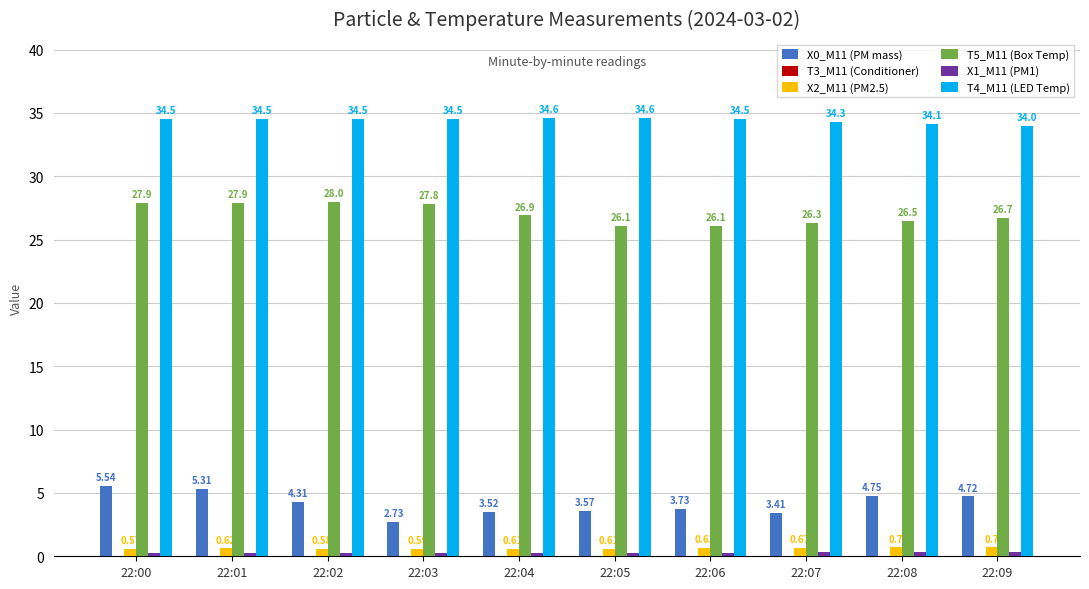

What is the sum of all T4_M11 (LED Temp) values?

344.1